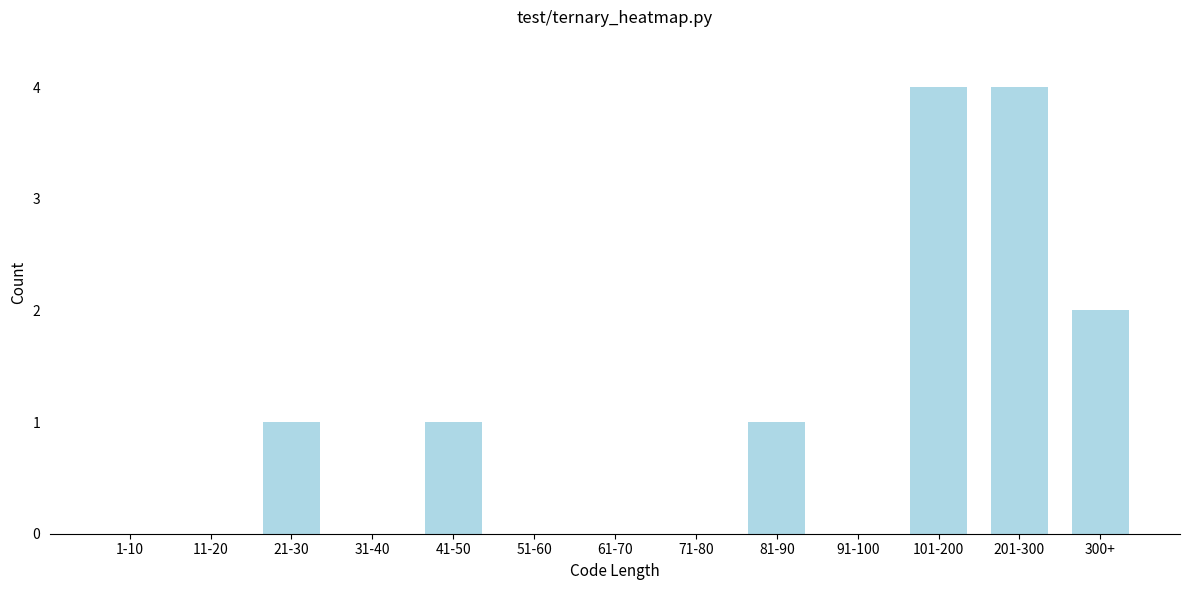

Reading left to right, extract all data points from this chart.

1-10=0	11-20=0	21-30=1	31-40=0	41-50=1	51-60=0	61-70=0	71-80=0	81-90=1	91-100=0	101-200=4	201-300=4	300+=2